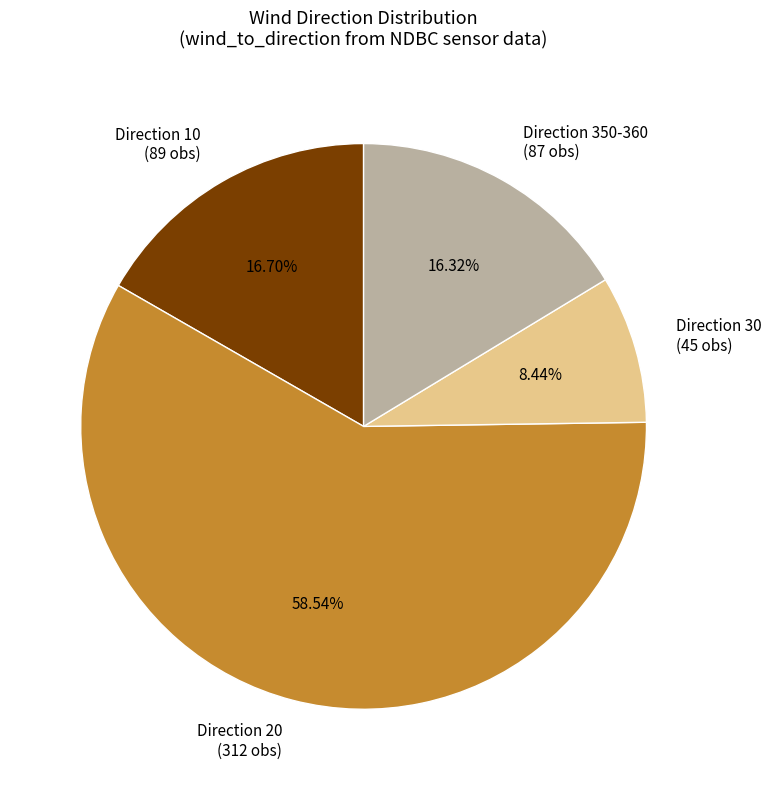

Is there a majority slice in this chart?

Yes